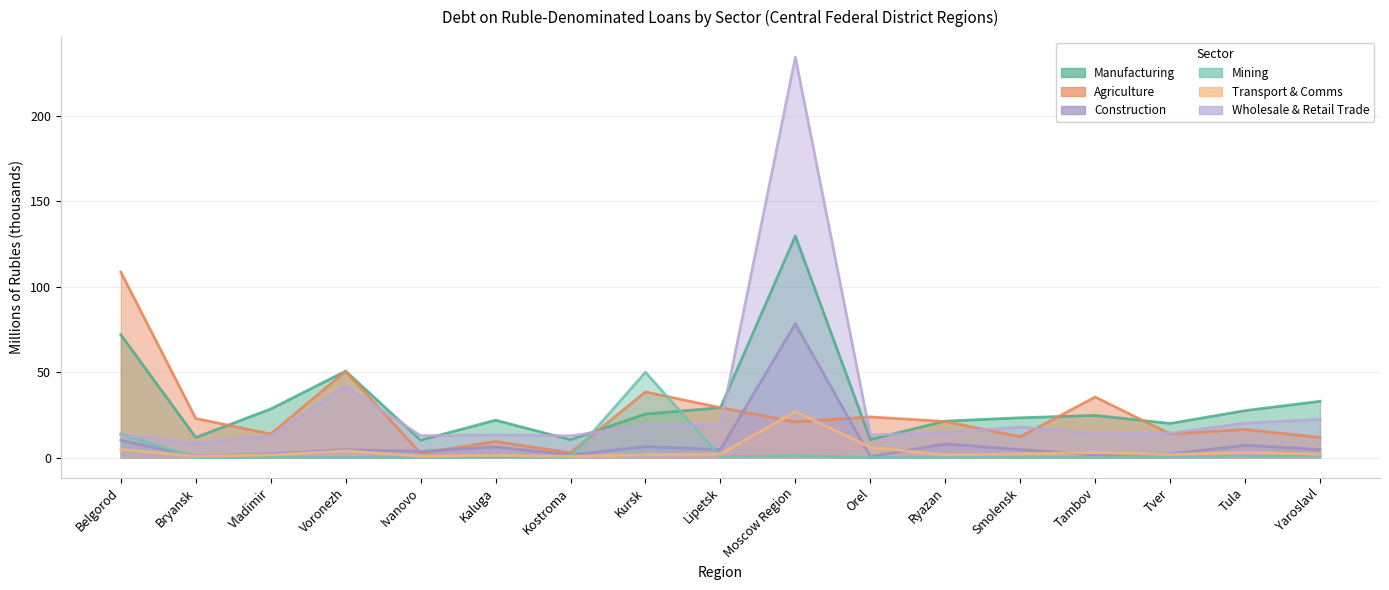

What are all the series names shown in the legend?

manufacturing, agriculture, construction, mining, transport, trade